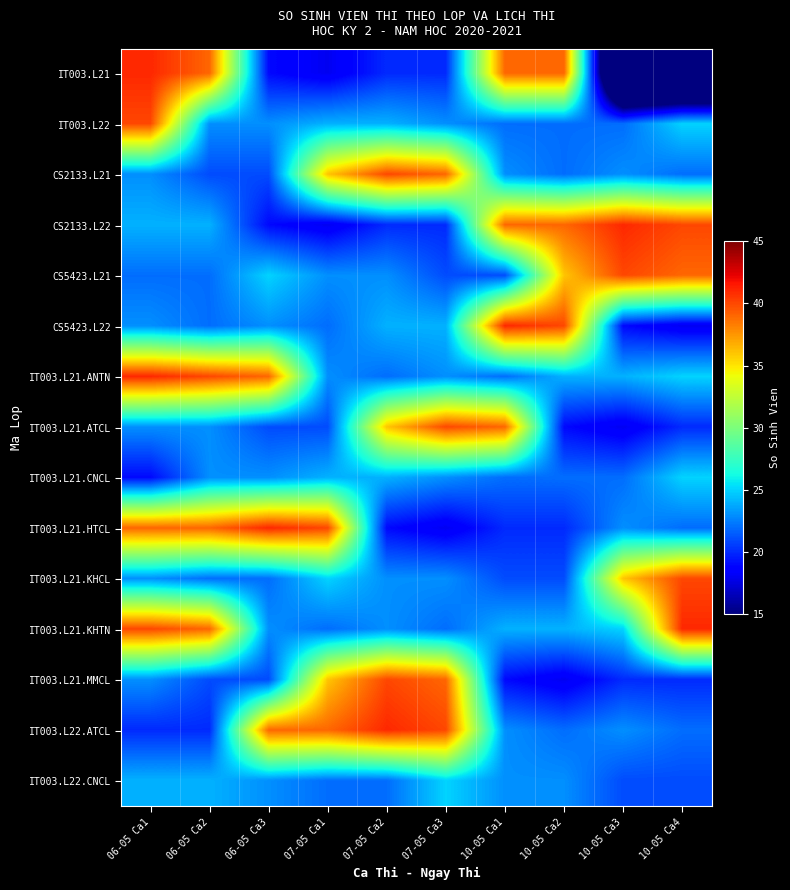

Between 06-05 Ca1 and 10-05 Ca1, which is larger?

06-05 Ca1